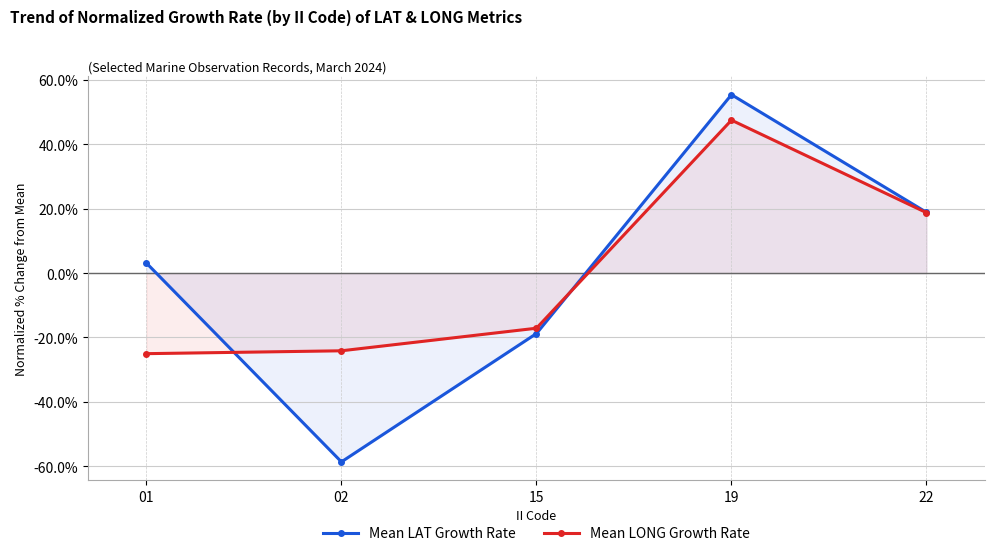

What are all the series names shown in the legend?

Mean LAT Growth Rate, Mean LONG Growth Rate